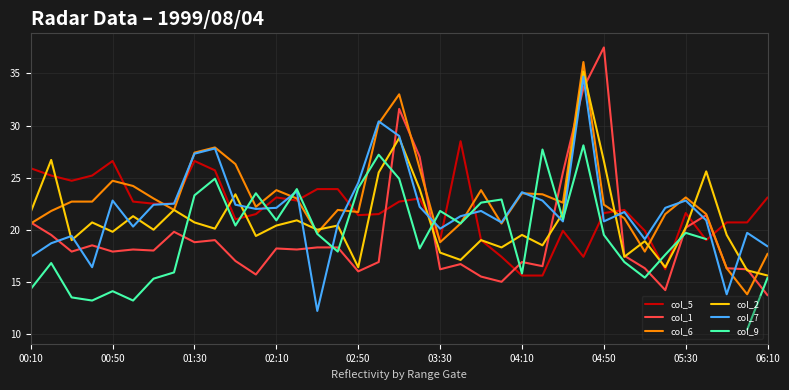

Is the value of col_1 at 05:30 greater than the value of col_6 at 00:10?

No